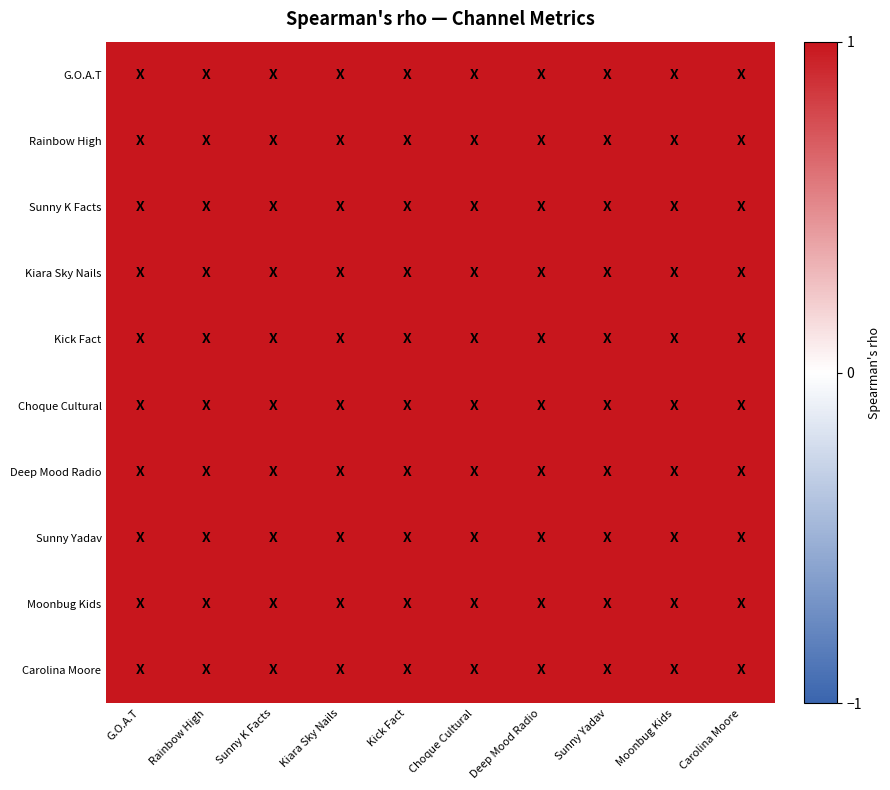

Count the number of data series in this chart.

10